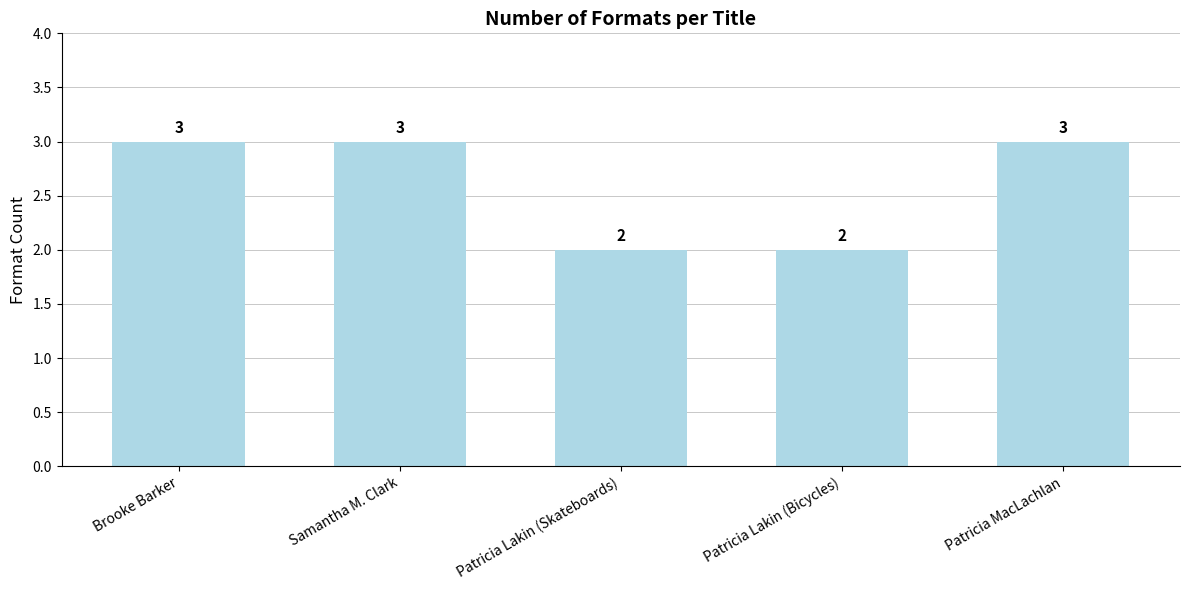

The chart shows a value of 2 at Patricia Lakin (Bicycles). True or false?

True